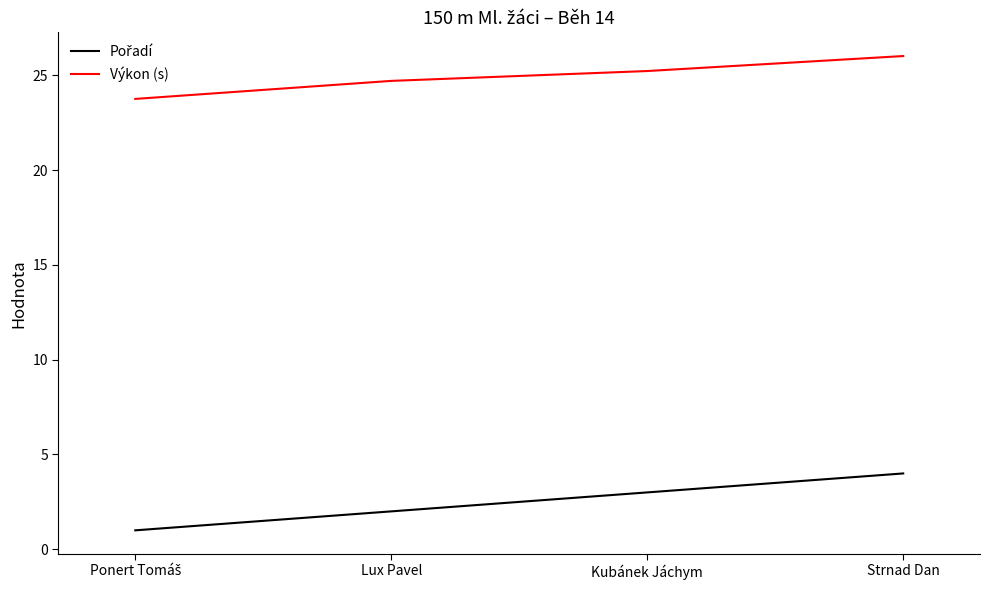

What is the smallest value displayed?

1.0